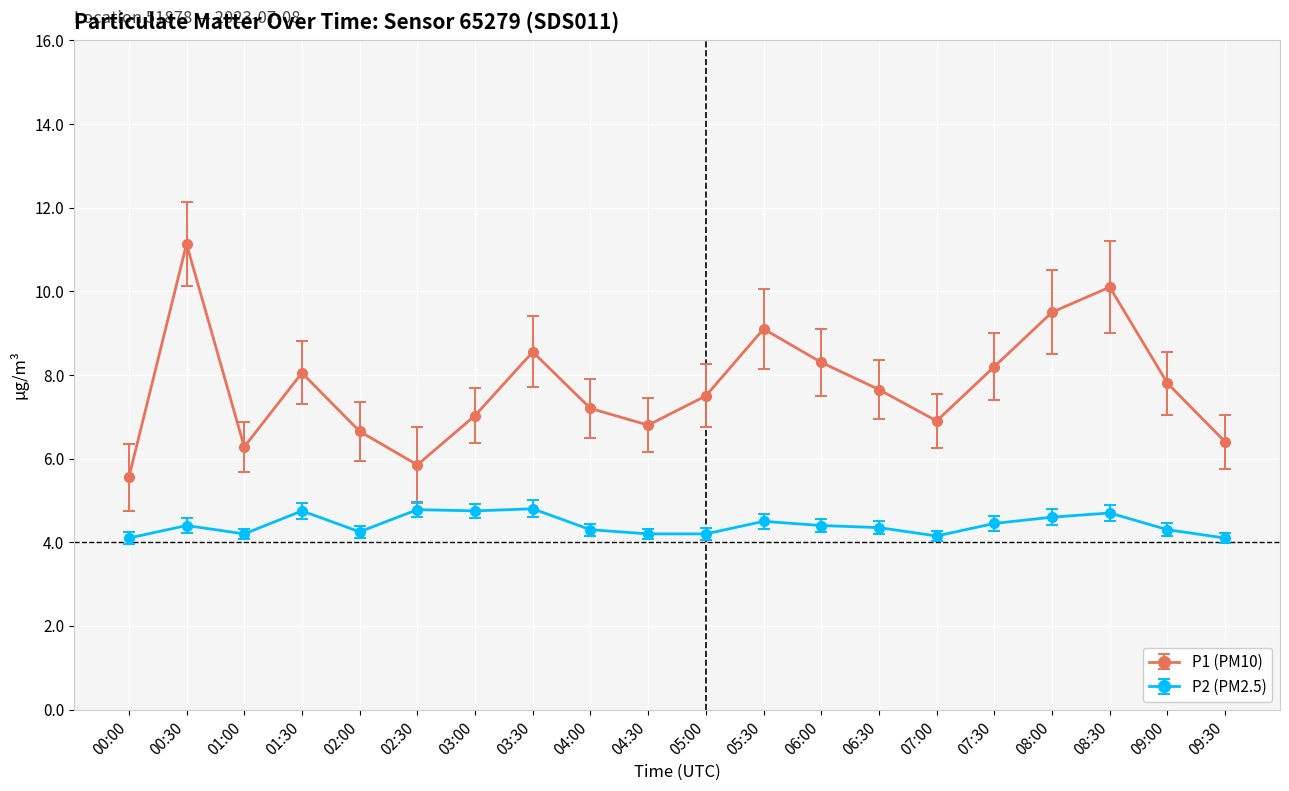

At how many categories does at least one series exceed 6?

18